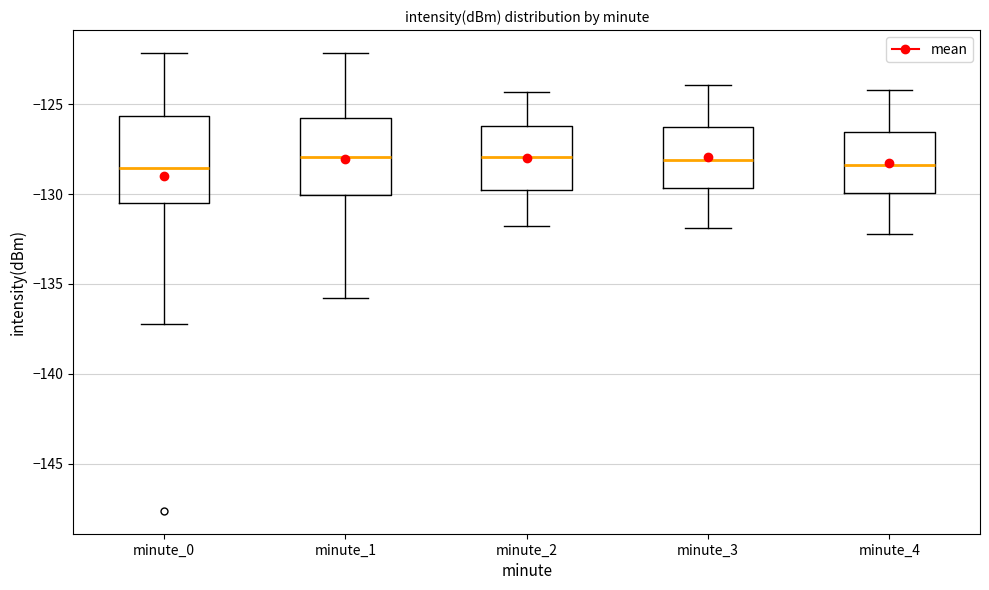

Comparing the boxes themselves (not the whiskers), which one is the tallest?

minute_0